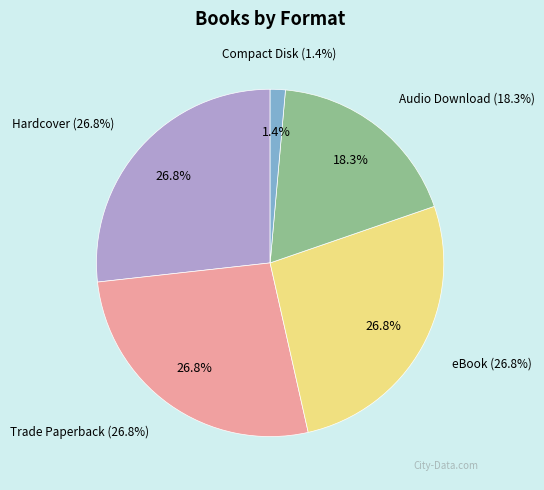

Does eBook represent more than half of the total?

No